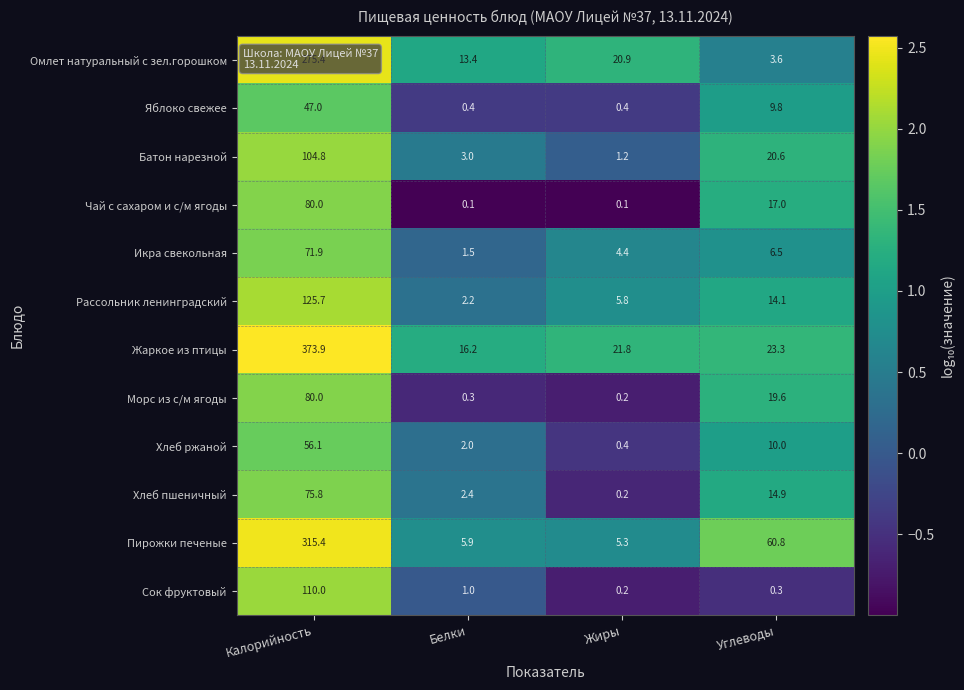

Between Калорийность and Углеводы, which series saw the biggest shift?

Жаркое из птицы